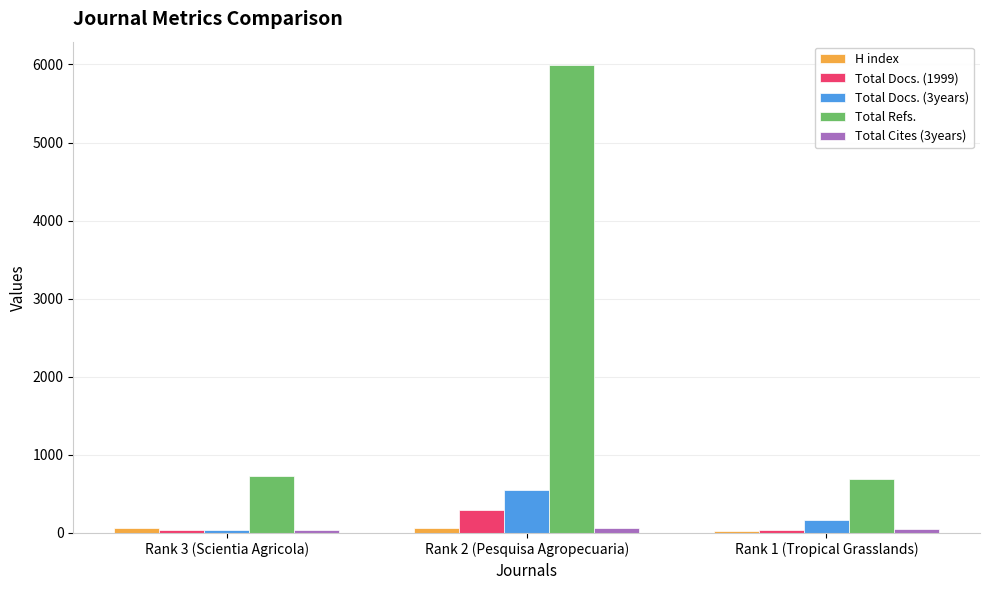

What is the minimum value for H index?

29